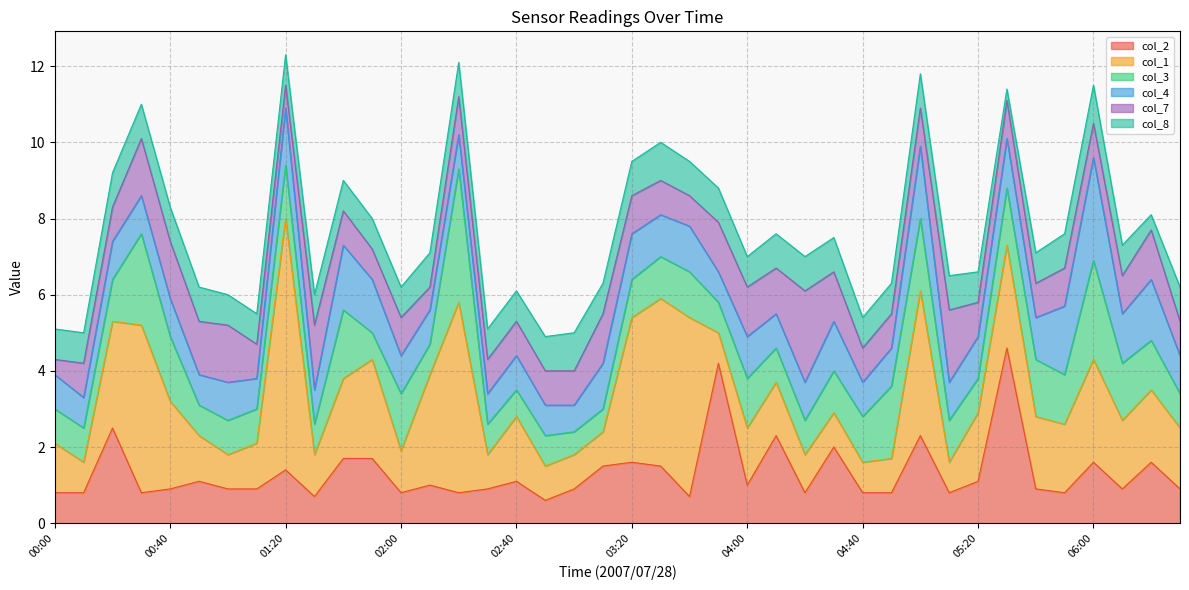

At how many categories does at least one series exceed 6?

1